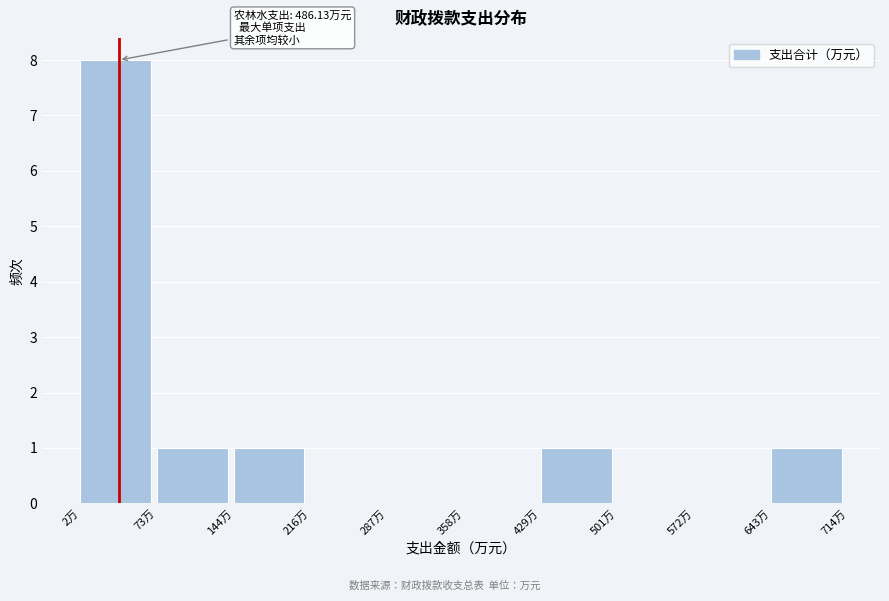

Which range on the x-axis has the tallest bar?

0 to 70